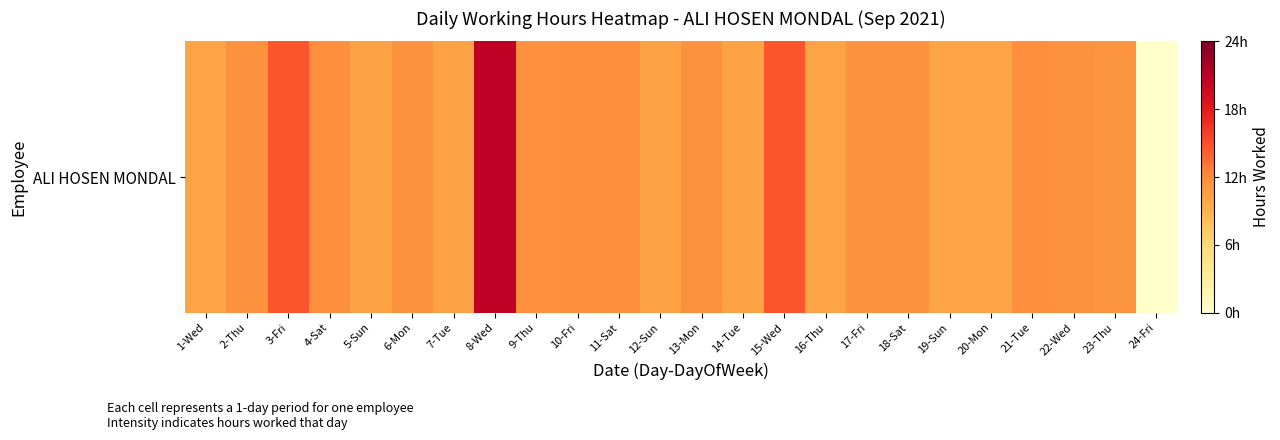

Read the value at 5-Sun.

10.2